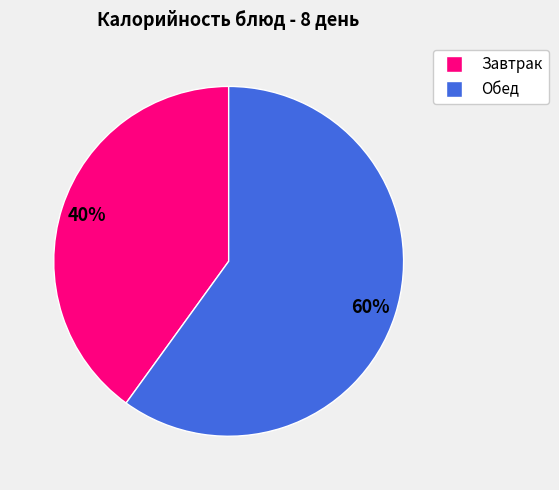

To the nearest percent, what is the difference between the largest and smallest slice percentages?

20%